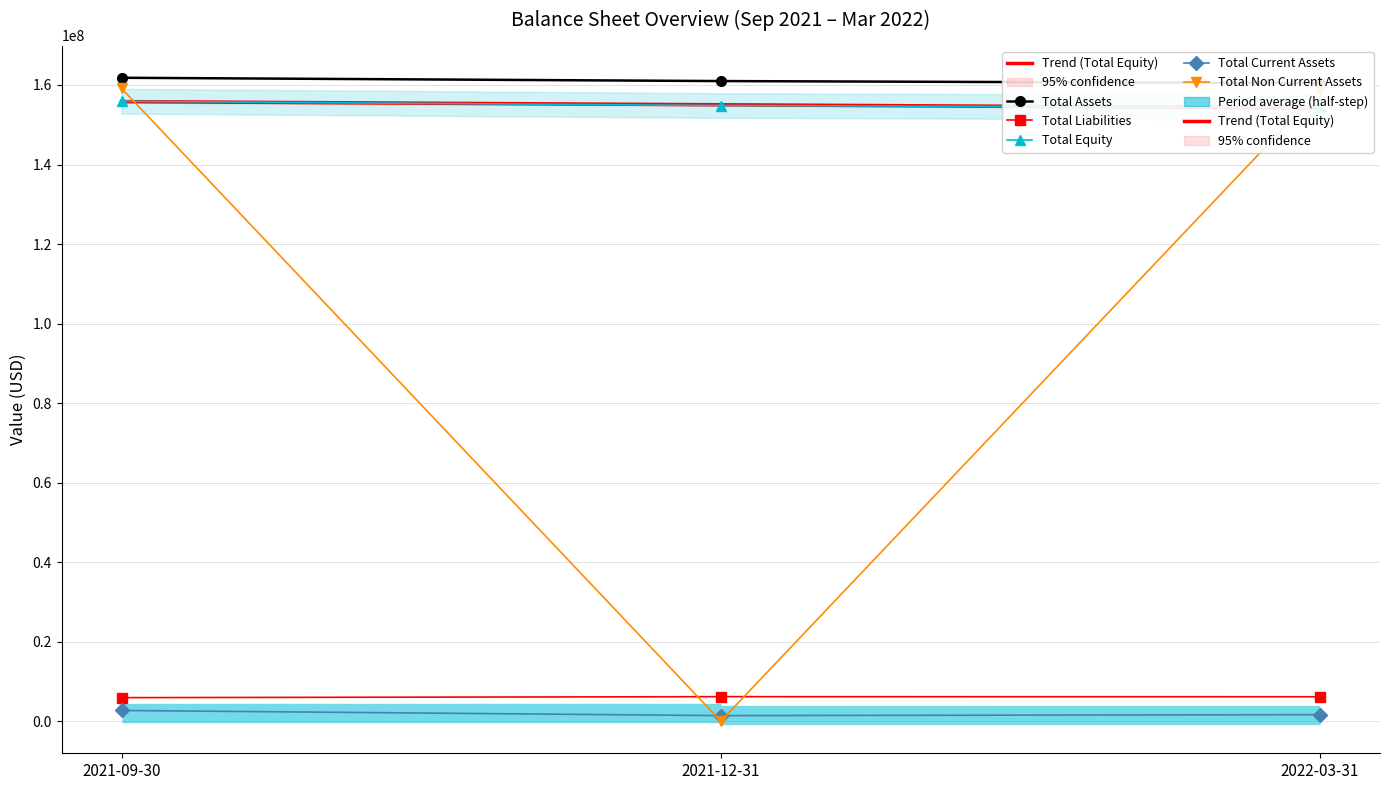

What is the label of the 1st point from the left?

2021-09-30